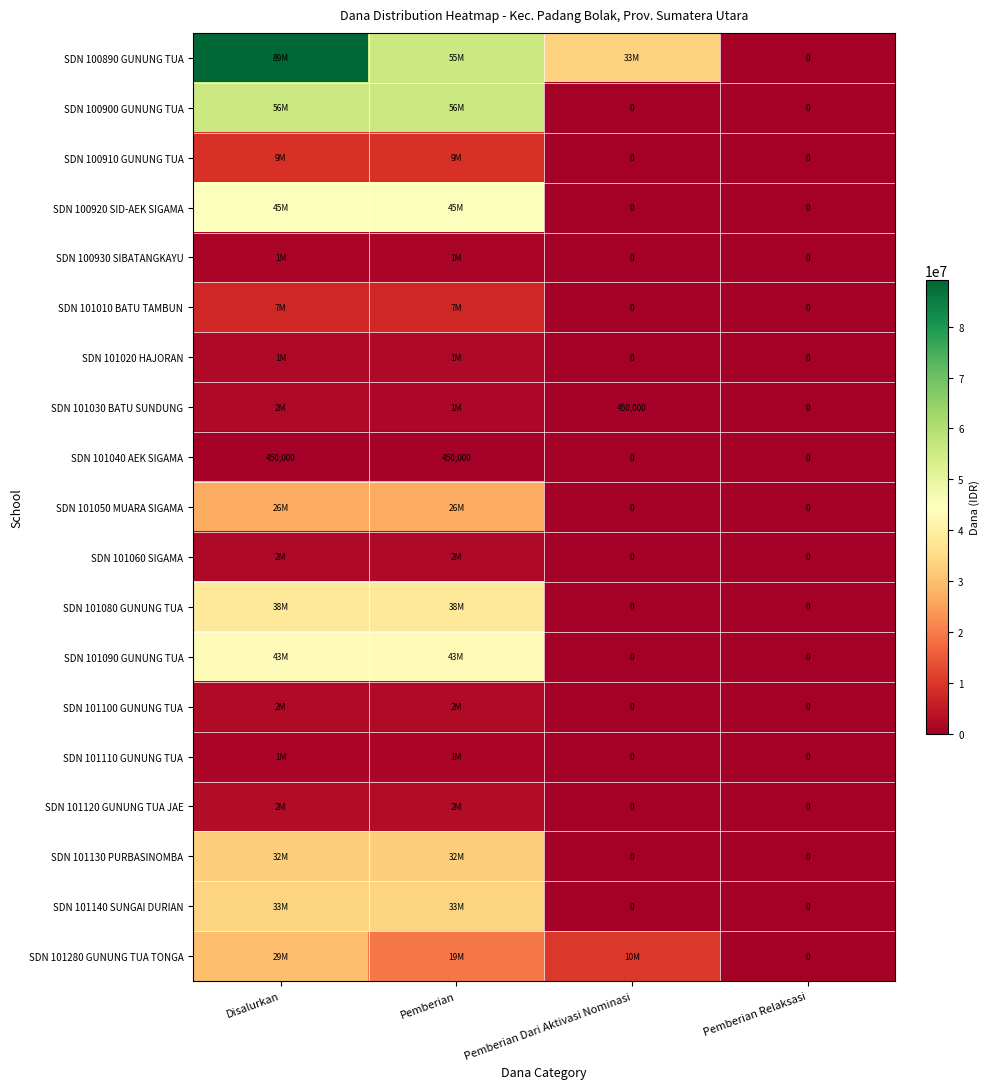

What is the difference between the second highest and second lowest values in the SDN 101040 AEK SIGAMA series?

450000